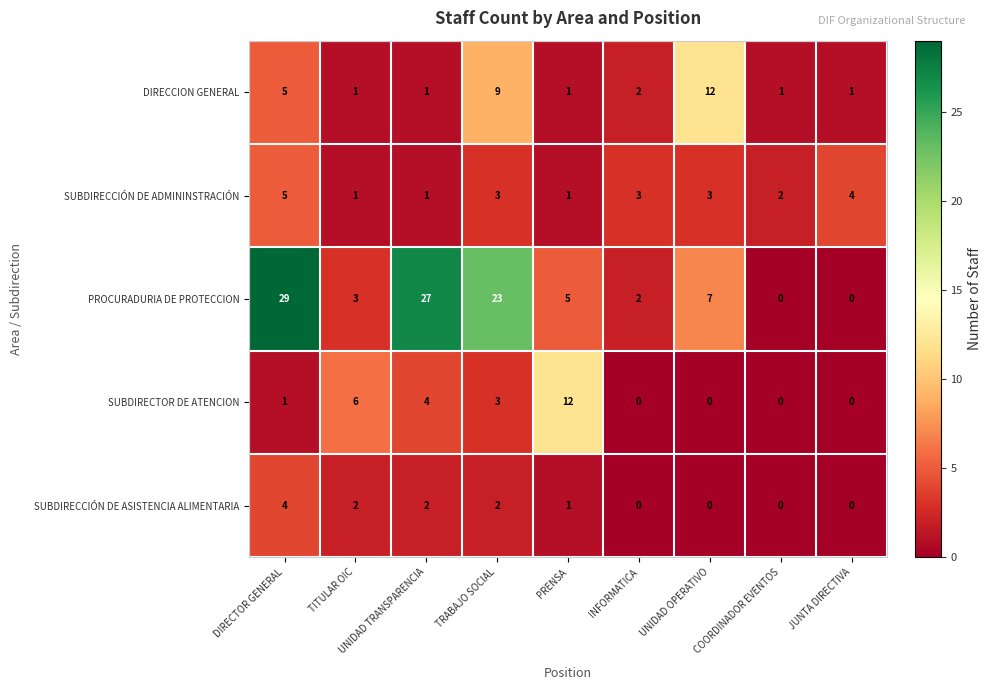

What is the sum of all SUBDIRECTOR DE ATENCION values?

26